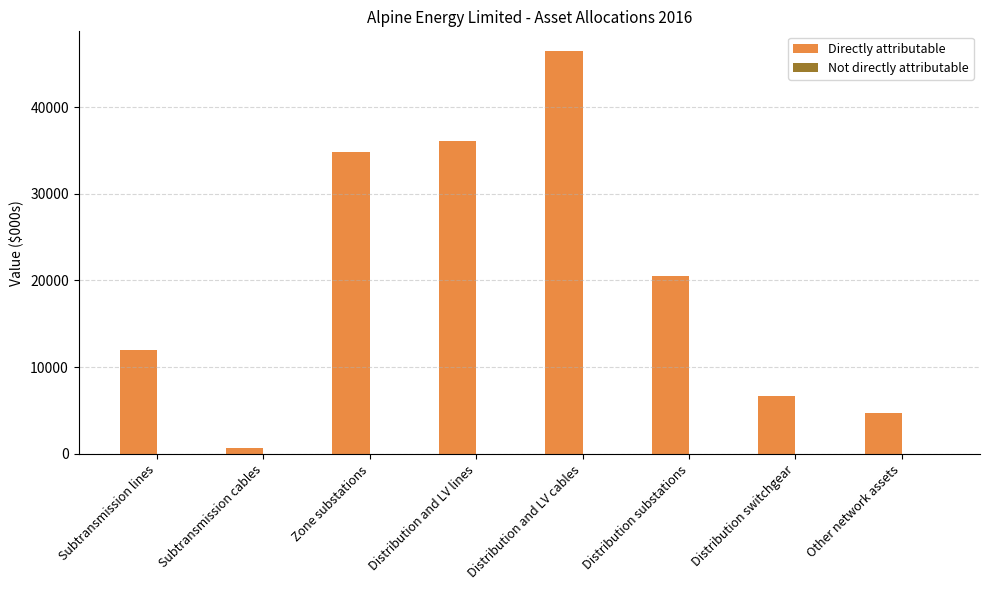

What is the label of the 1st bar from the right?

Other network assets